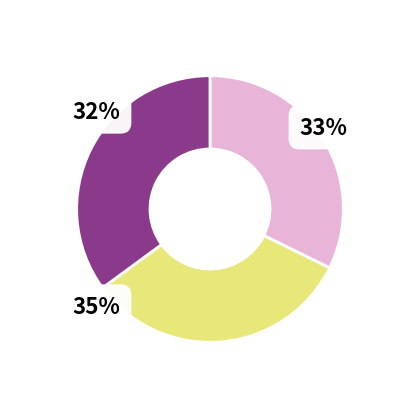

Does any single category account for the majority?

No